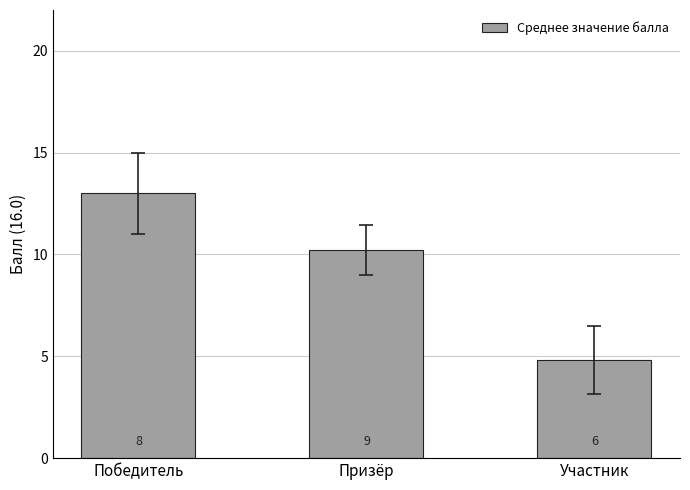

What position from the right is Участник?

1